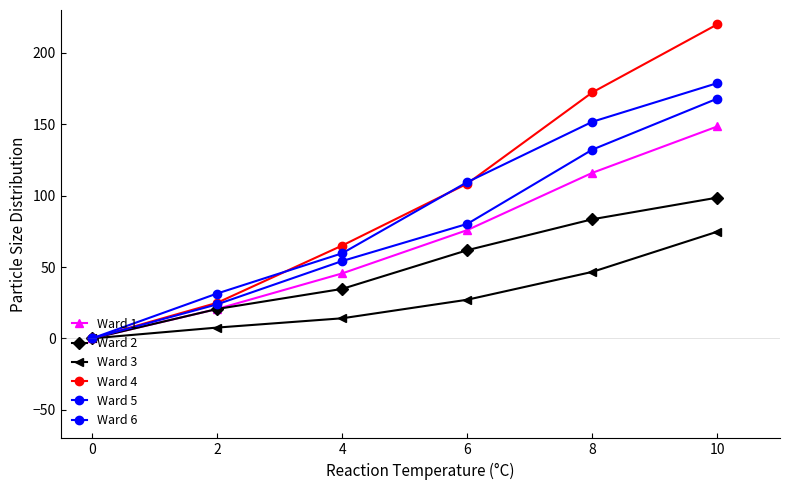

Does the chart display data point markers on the line(s)?

Yes